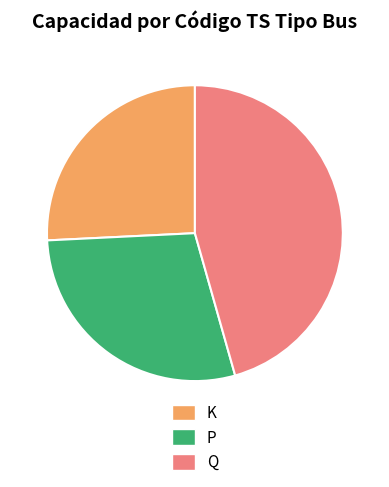

Between Q and K, which is larger?

Q